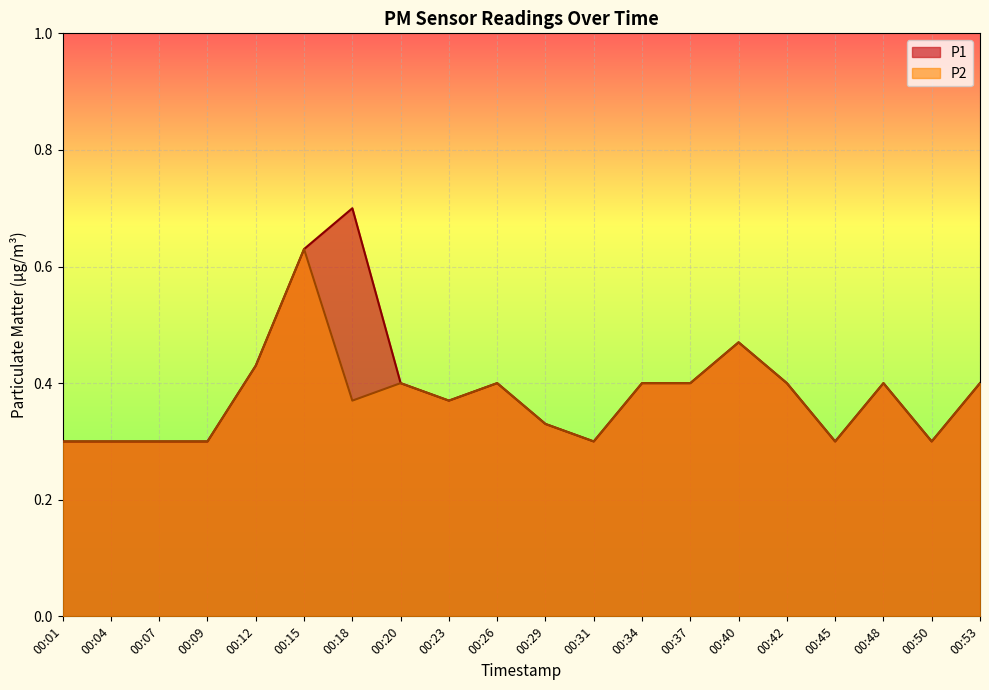

What is the difference between the maximum and minimum values in the P1 series?

0.4